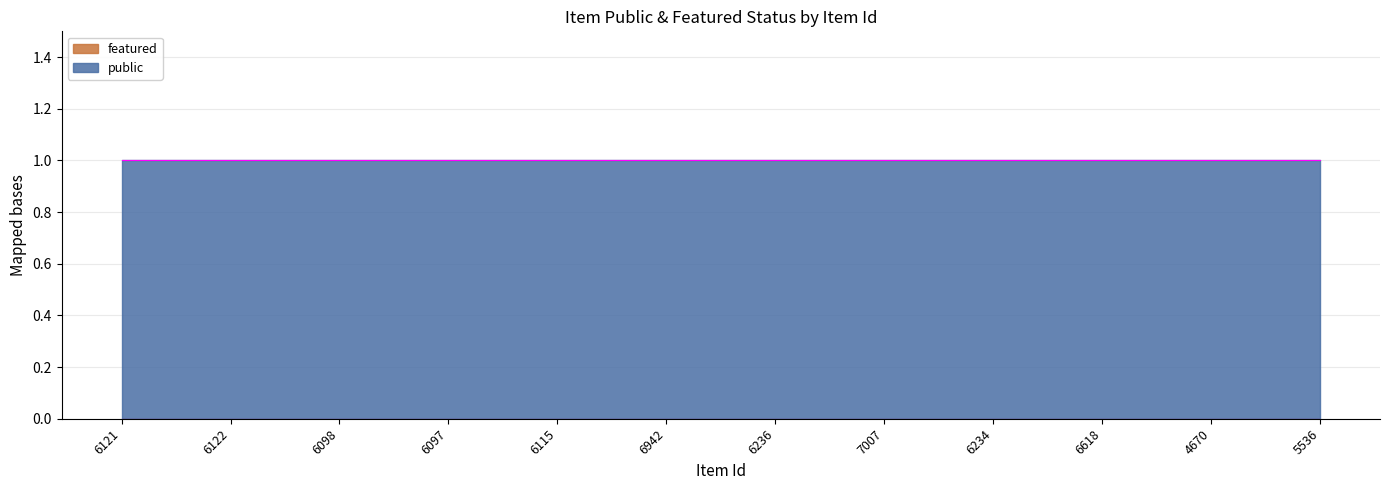

What are all the series names shown in the legend?

public, featured